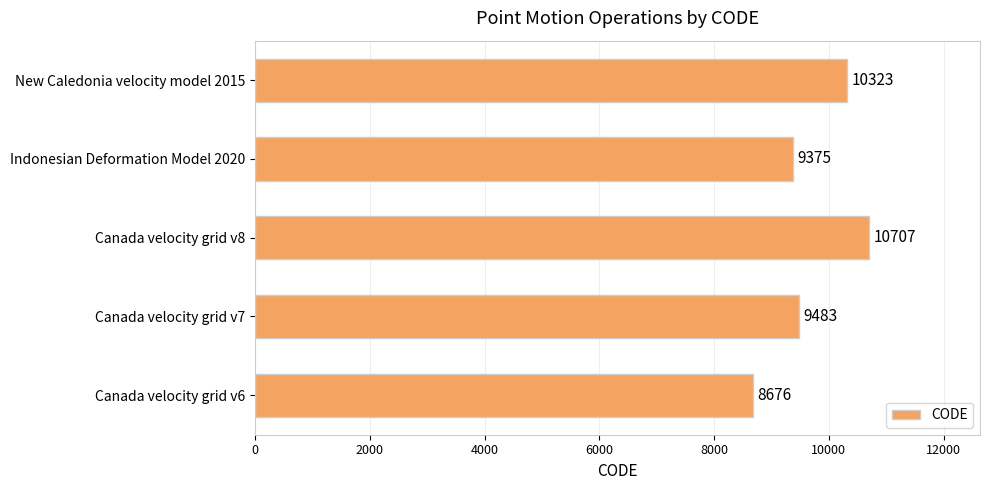

What is the difference between the maximum and minimum values?

2031